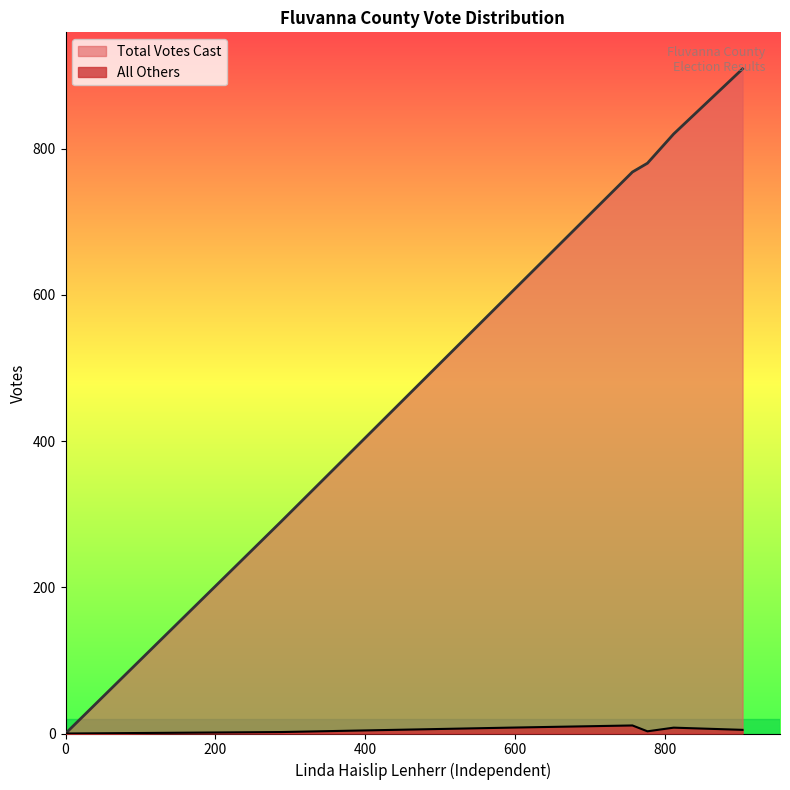

What is the average value of the Total Votes Cast series?

521